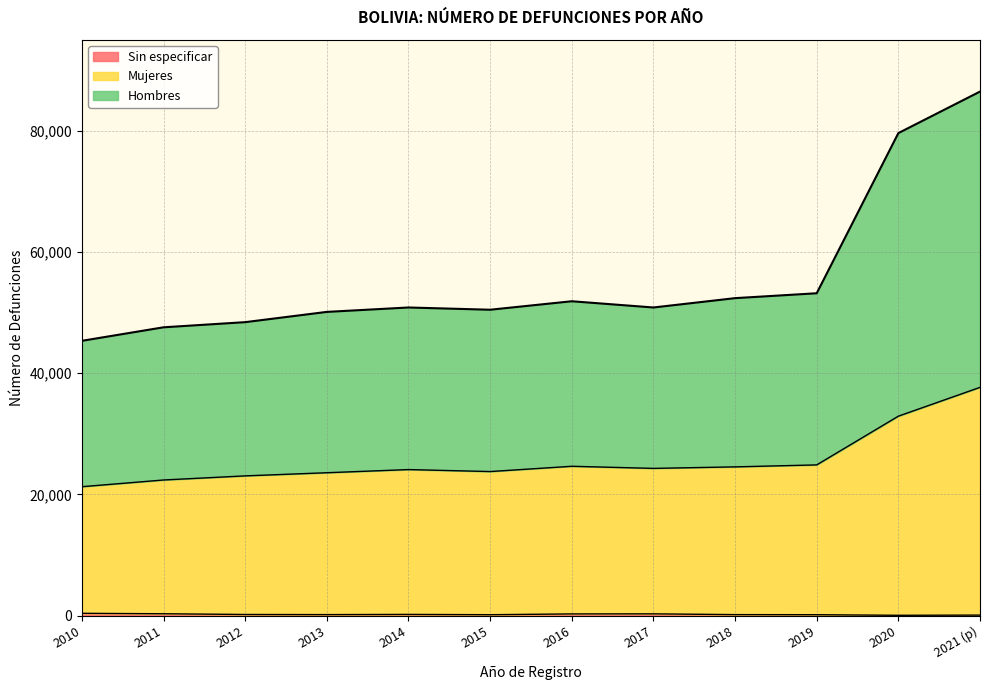

Does the chart display data point markers on the line(s)?

No